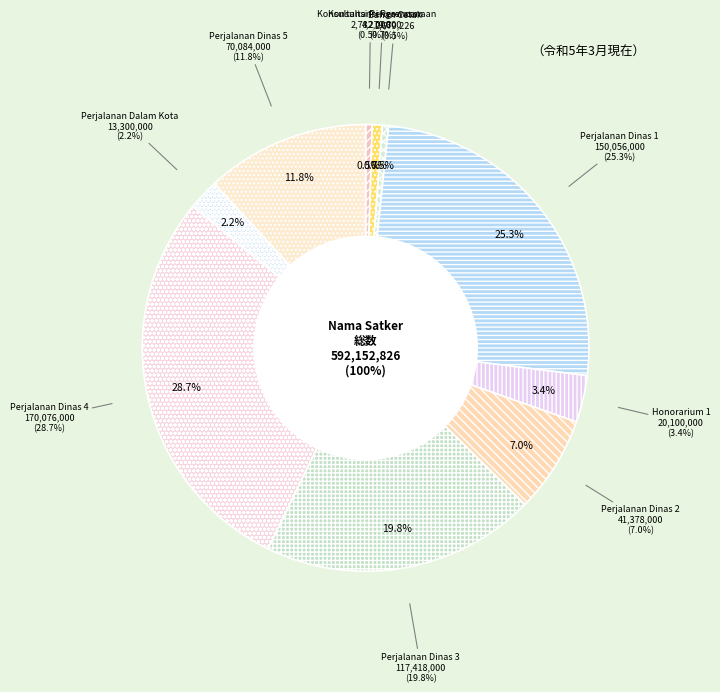

Combined, do Dinas Tenaga Kerja dan Transmigrasi (Konsultansi Perencanaan) and Badan Keuangan dan Aset Daerah (Perjalanan Dinas 5) account for over 50%?

No